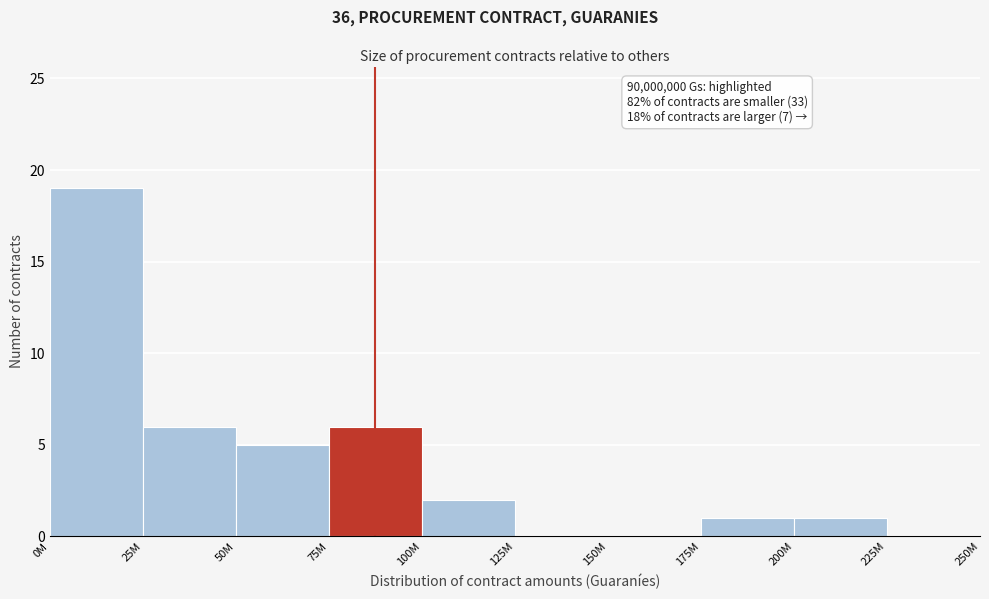

Reading left to right, list all the values displayed in this chart.

0M=19	25M=6	50M=5	75M=6	100M=2	125M=0	150M=0	175M=1	200M=1	225M=0